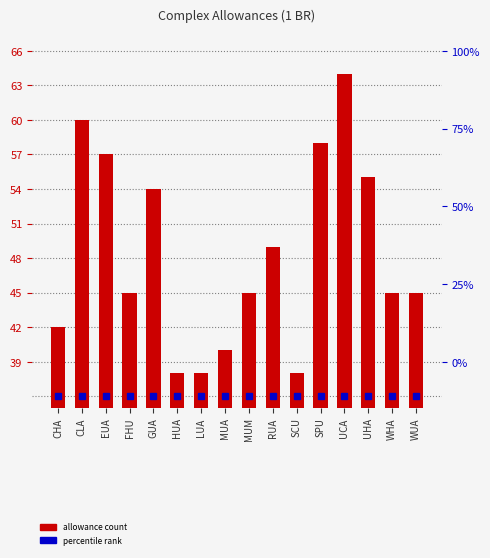

At which label is the value closest to 51?

RUA